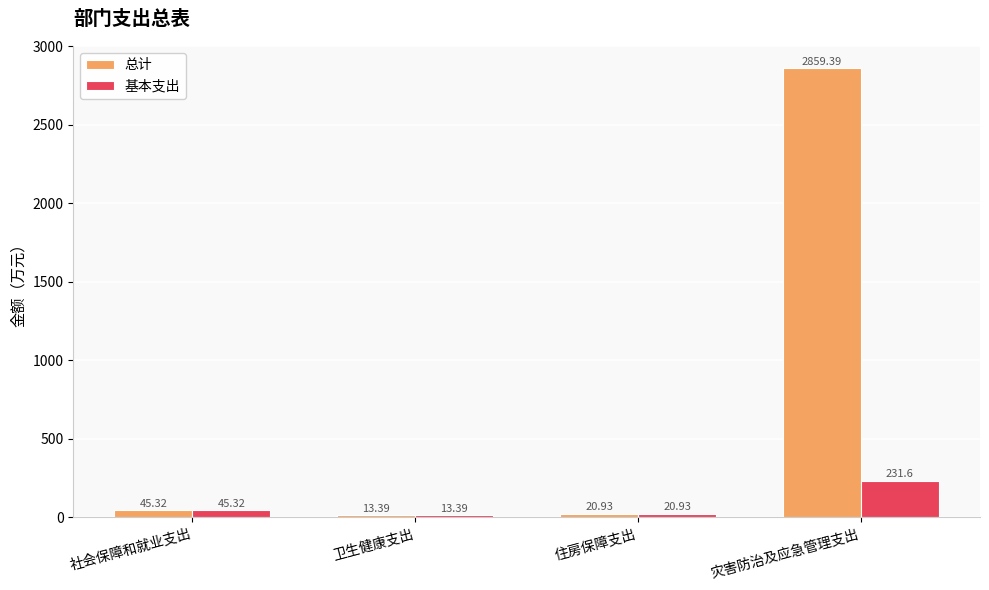

Is the value of 基本支出 at 住房保障支出 greater than the value of 总计 at 卫生健康支出?

Yes